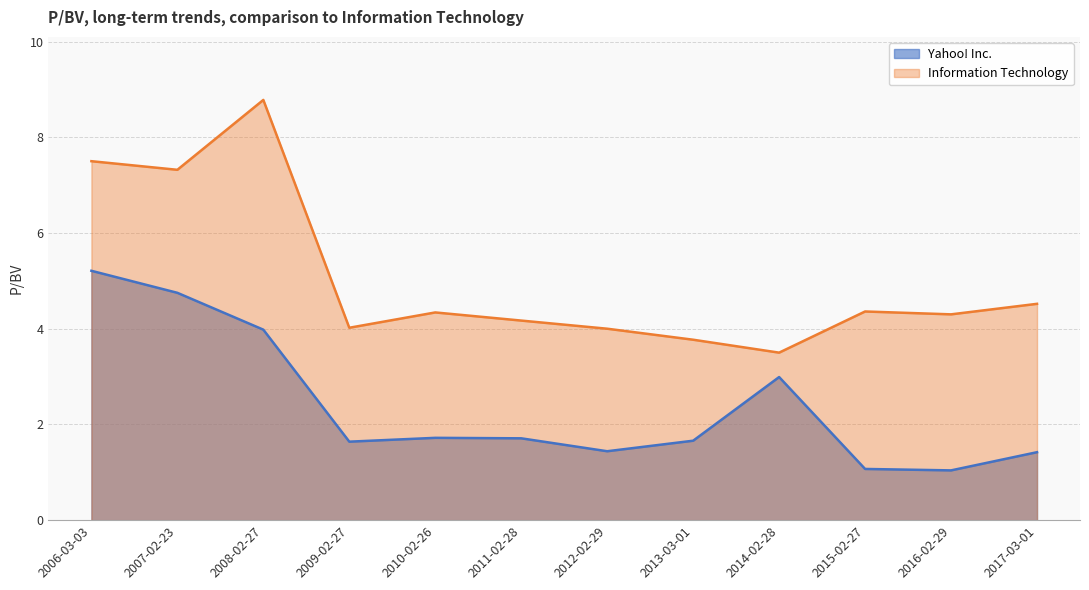

What position from the right is 2012-02-29?

6